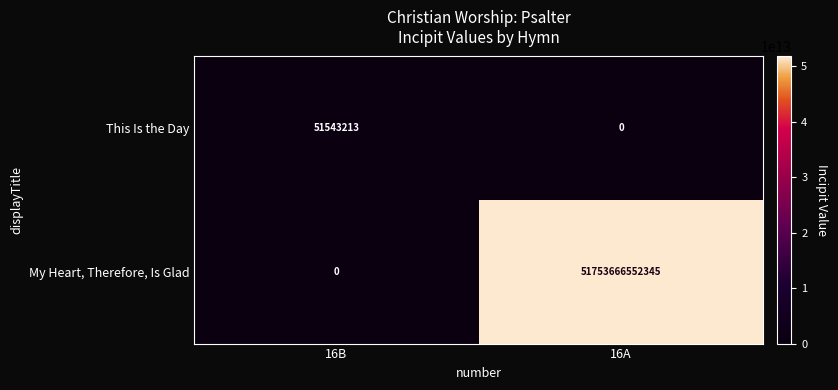

At which category is the sum across all series the highest?

16A